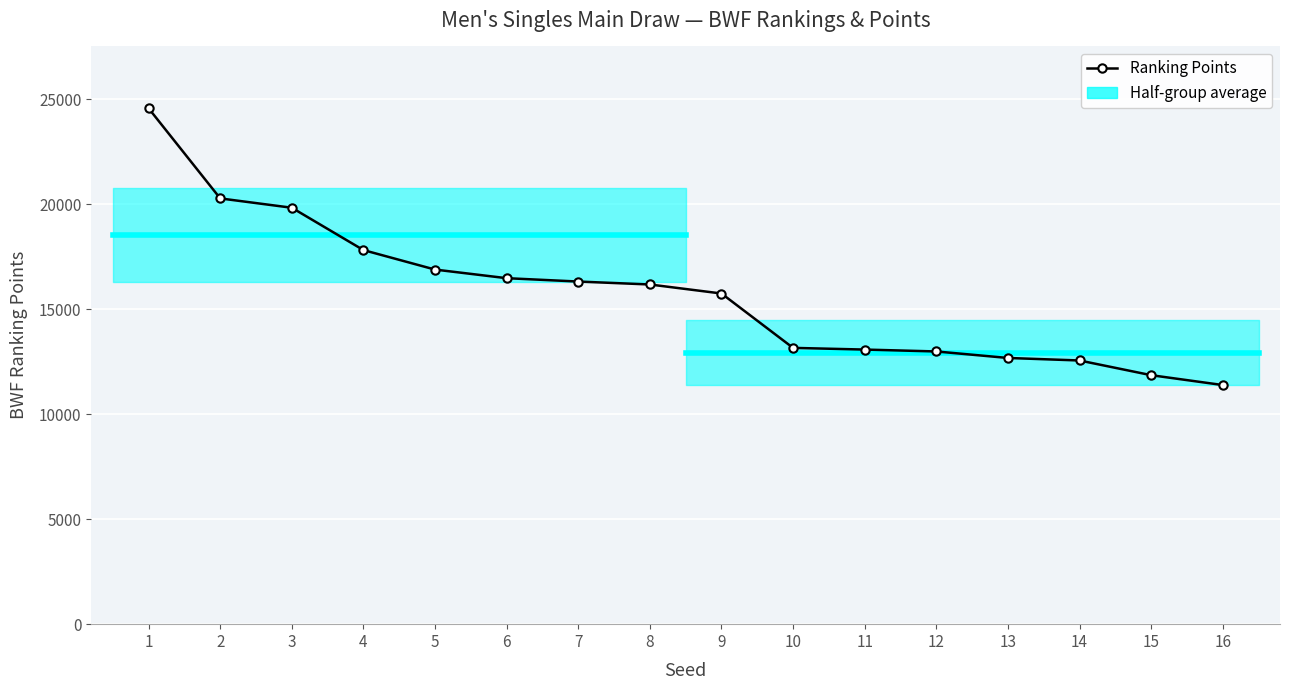

Reading left to right, transcribe all the data shown in this chart.

24570	20280	19835	17818	16890	16480	16320	16180	15750	13160	13080	12990	12680	12560	11860	11390